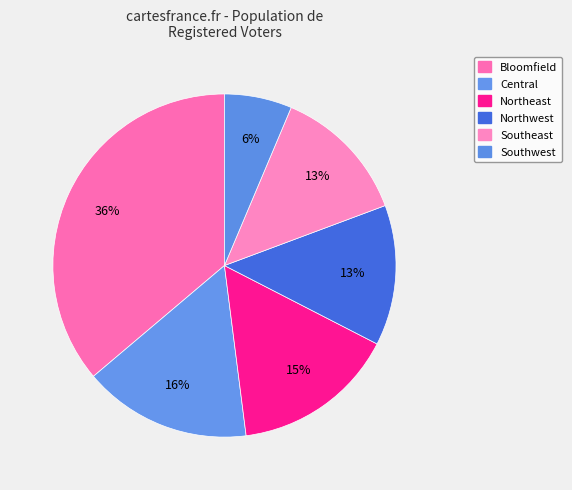

What is the smallest slice in the pie chart?

Southwest